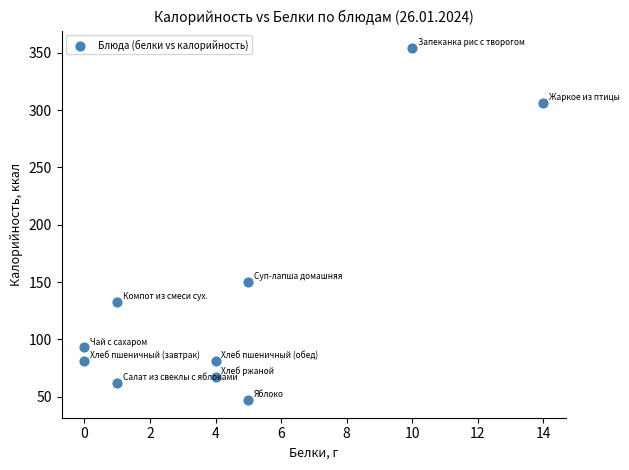

What is the range of X values (max minus min)?

14